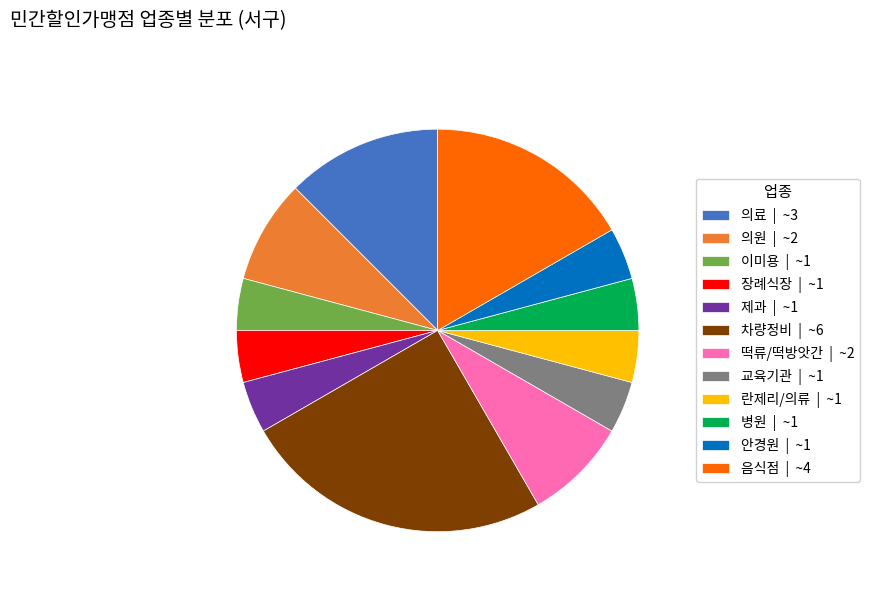

Which has a higher value, 차량정비 or 의원?

차량정비